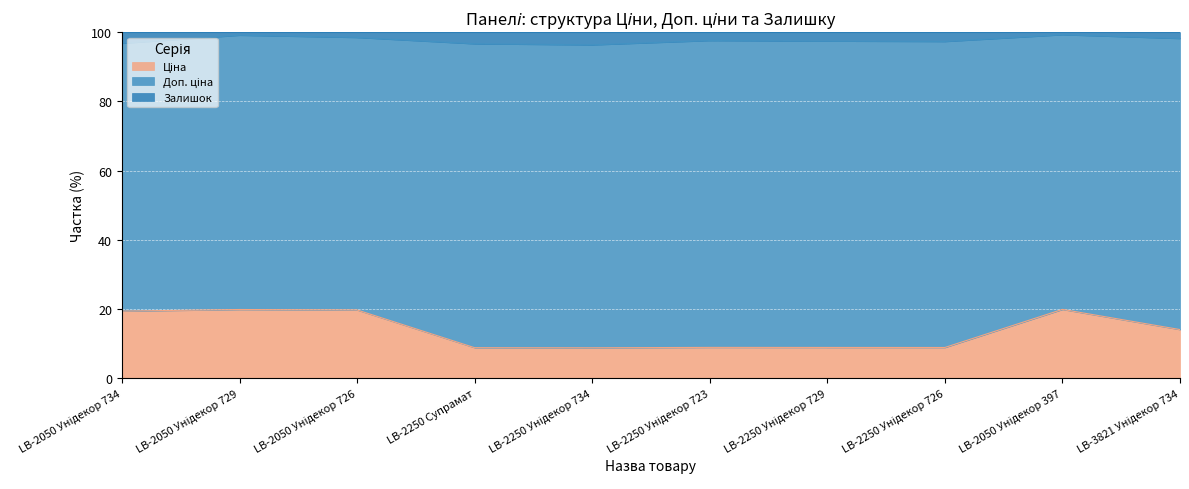

True or false: Ціна has more than 2 points higher than both neighbors.

True